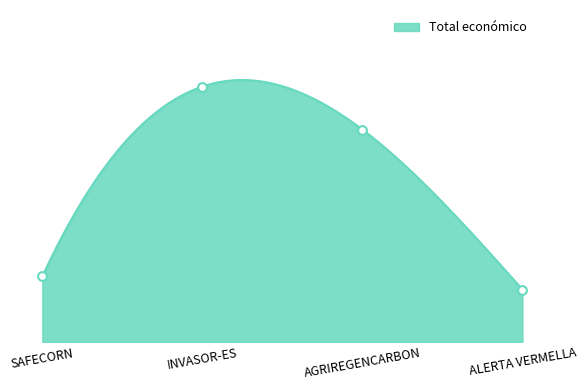

What is the change in value from SAFECORN to INVASOR-ES?

+435346